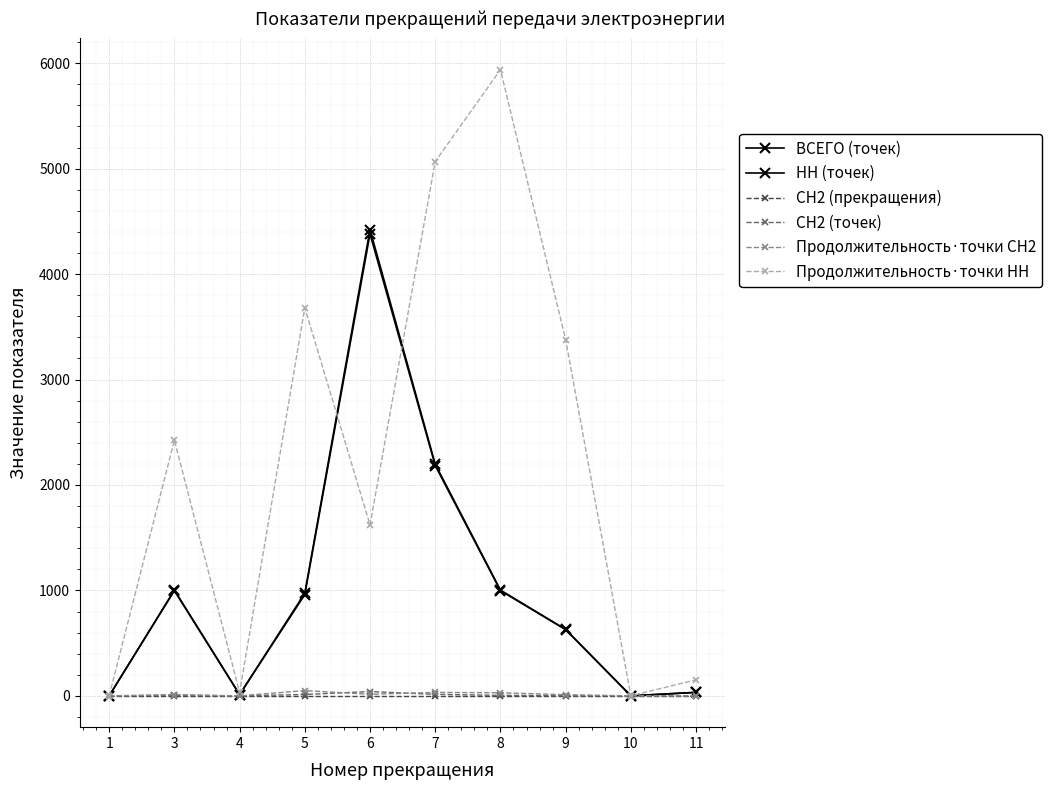

At which label is ВСЕГО (точек) closest to 2211?

7